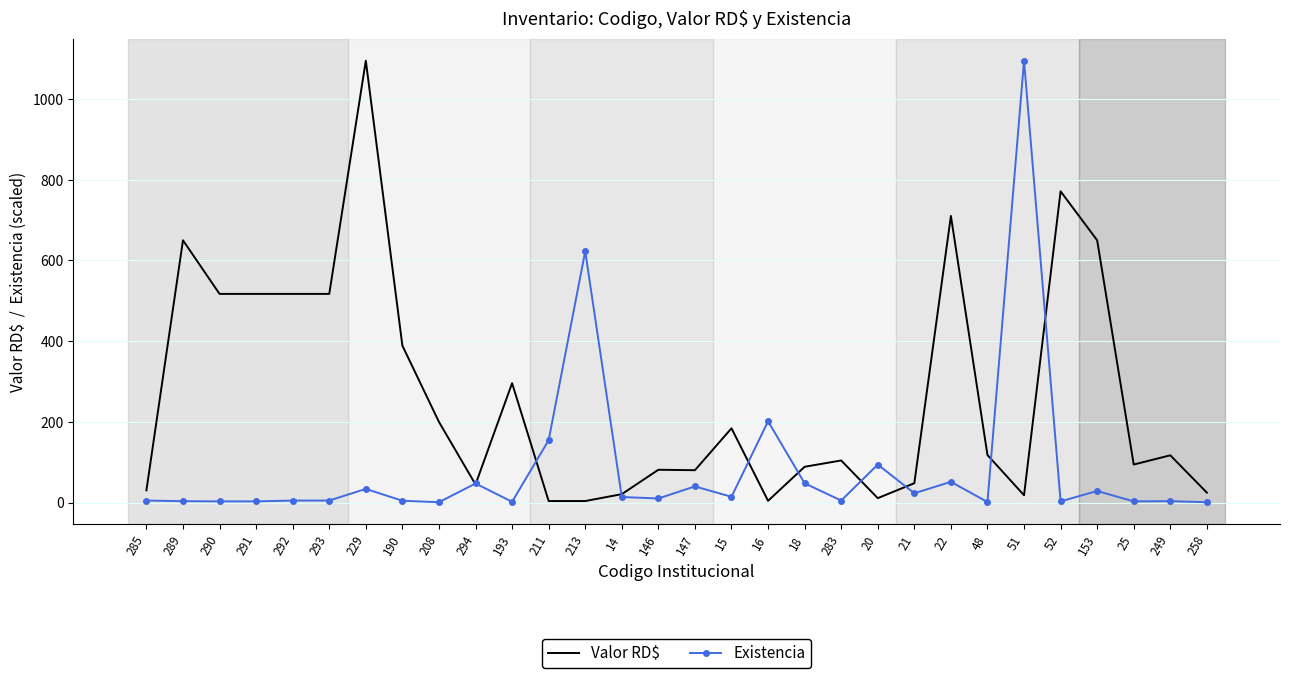

True or false: Existencia and Valor RD$ cross at least once.

True